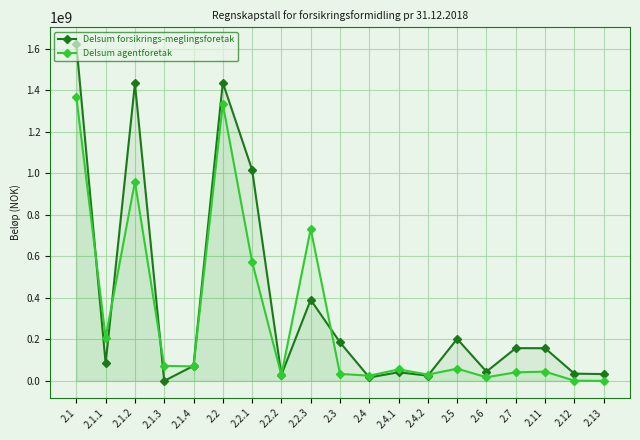

What is the total value across all series at 2.4.2?

55455015